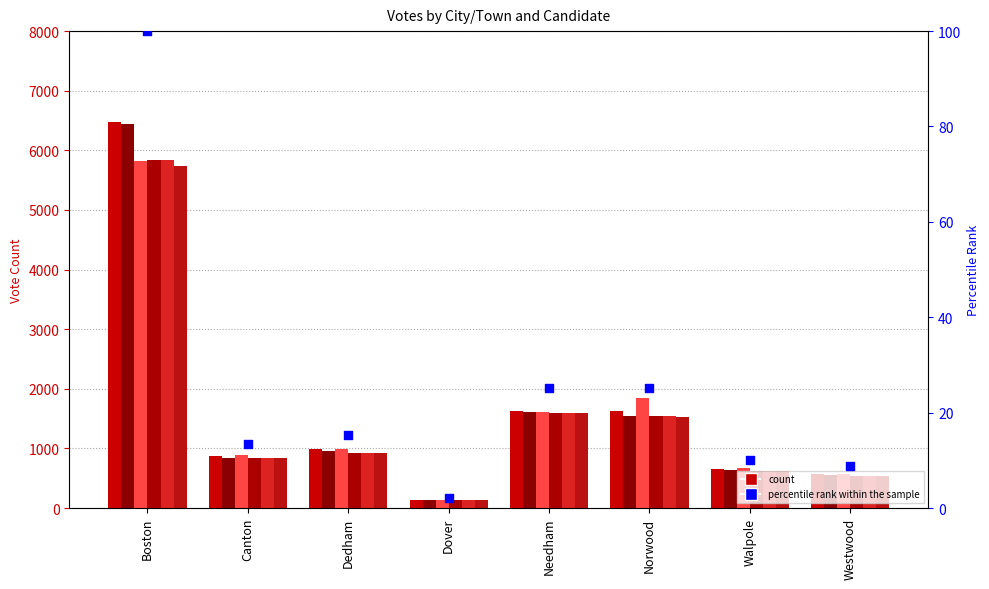

Is the value of Dorris Bunte at Canton greater than the value of Elizabeth G. Johnson at Canton?

No